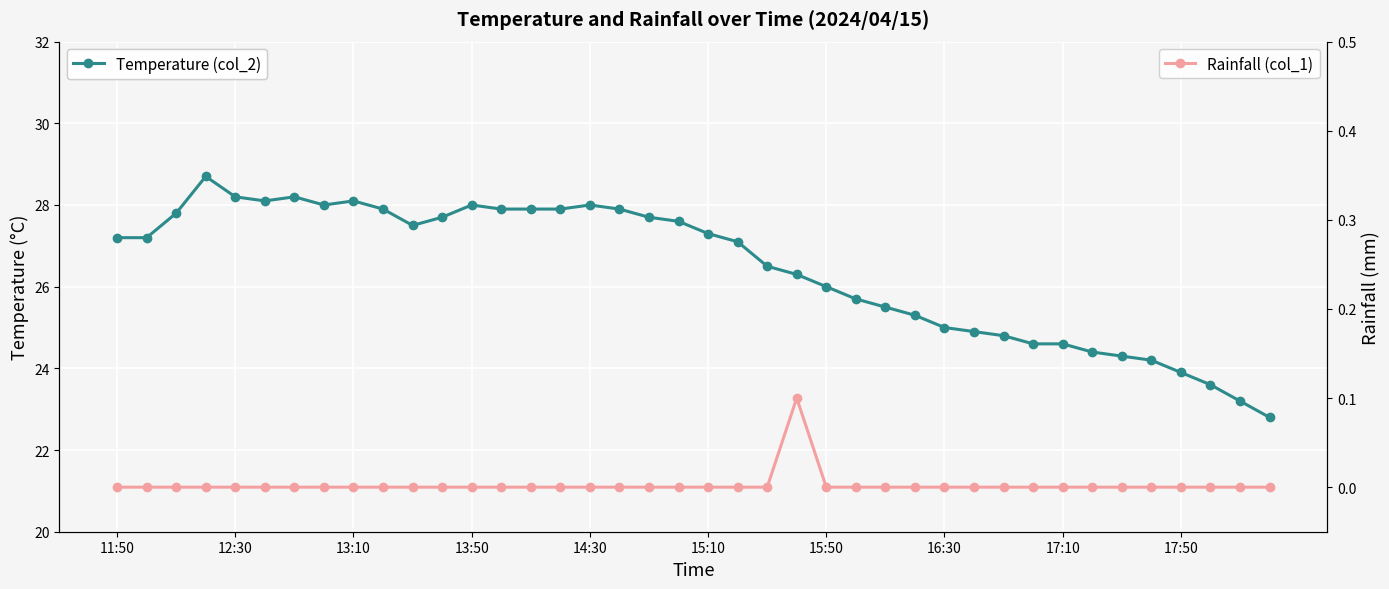

List the series in order of their peak value, highest first.

Temperature (col_2), Rainfall (col_1)